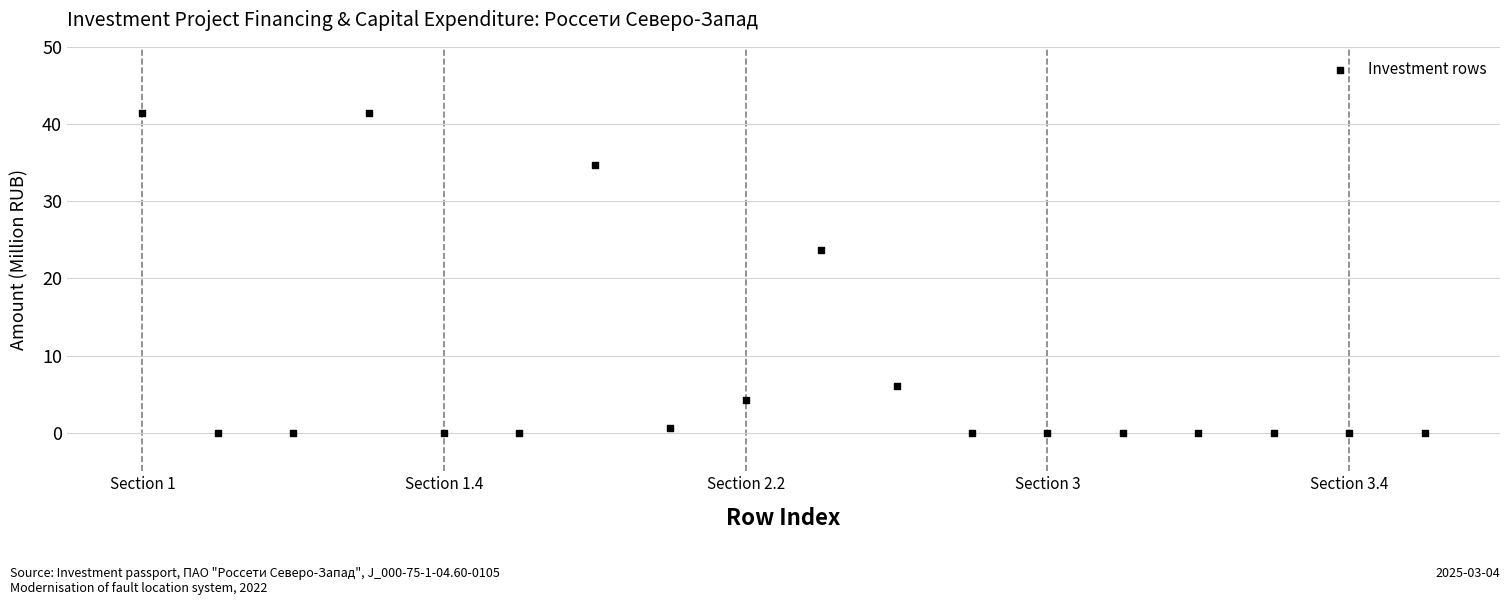

What is the range of Y values (max minus min)?

41.5